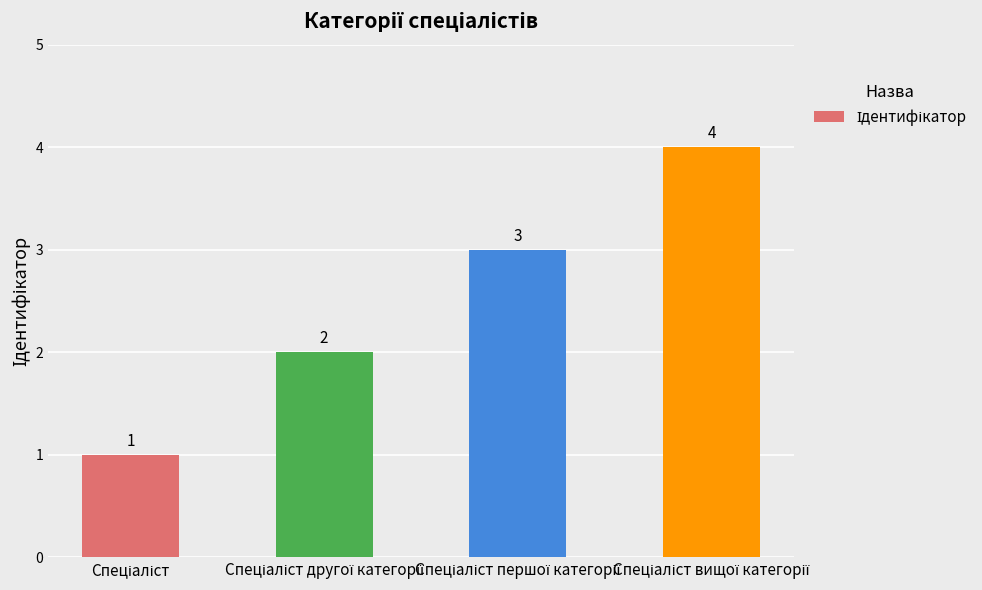

What is the sum of all values?

10